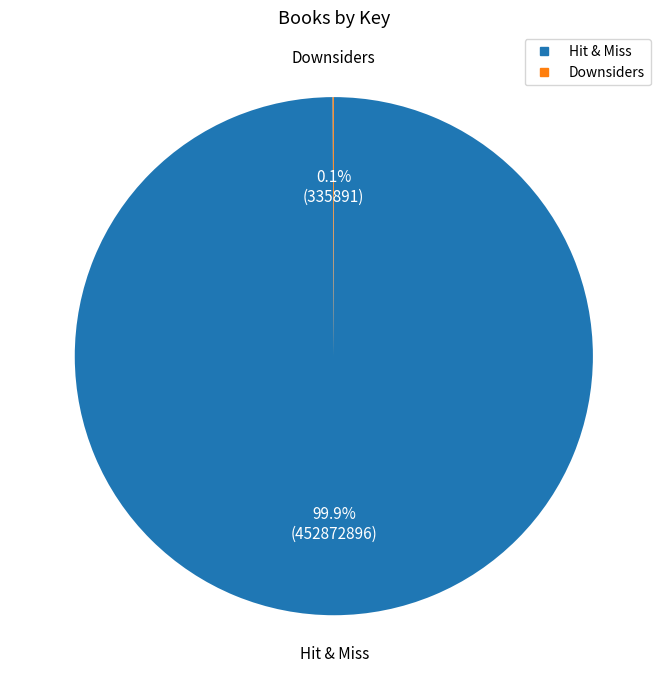

Which category accounts for the majority?

Hit & Miss